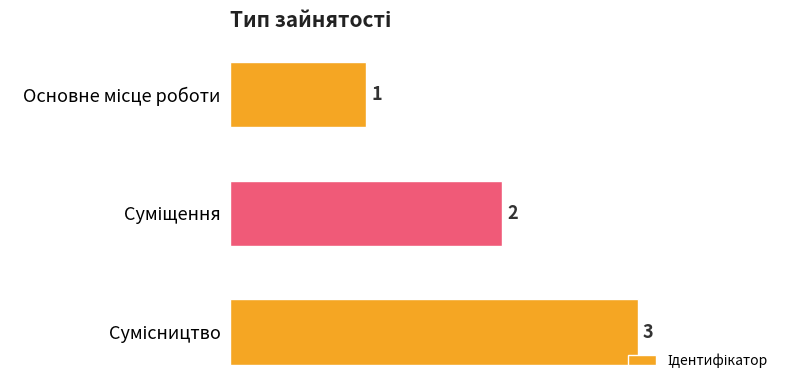

What is the value of the 1st bar from the top?

1